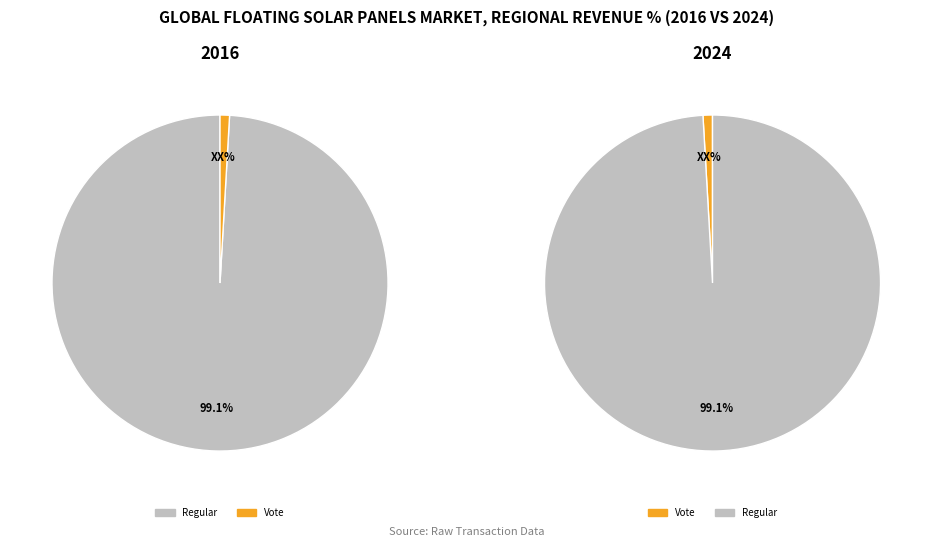

To the nearest percent, what is the average slice percentage?

50%